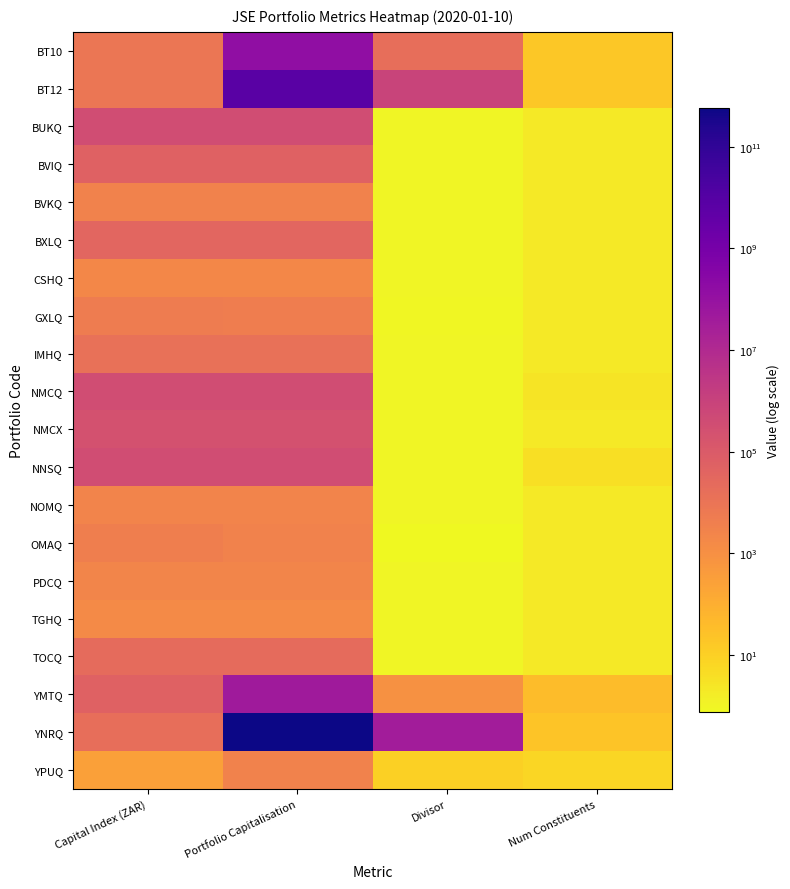

At which category does the chart reach its minimum across all series?

Divisor